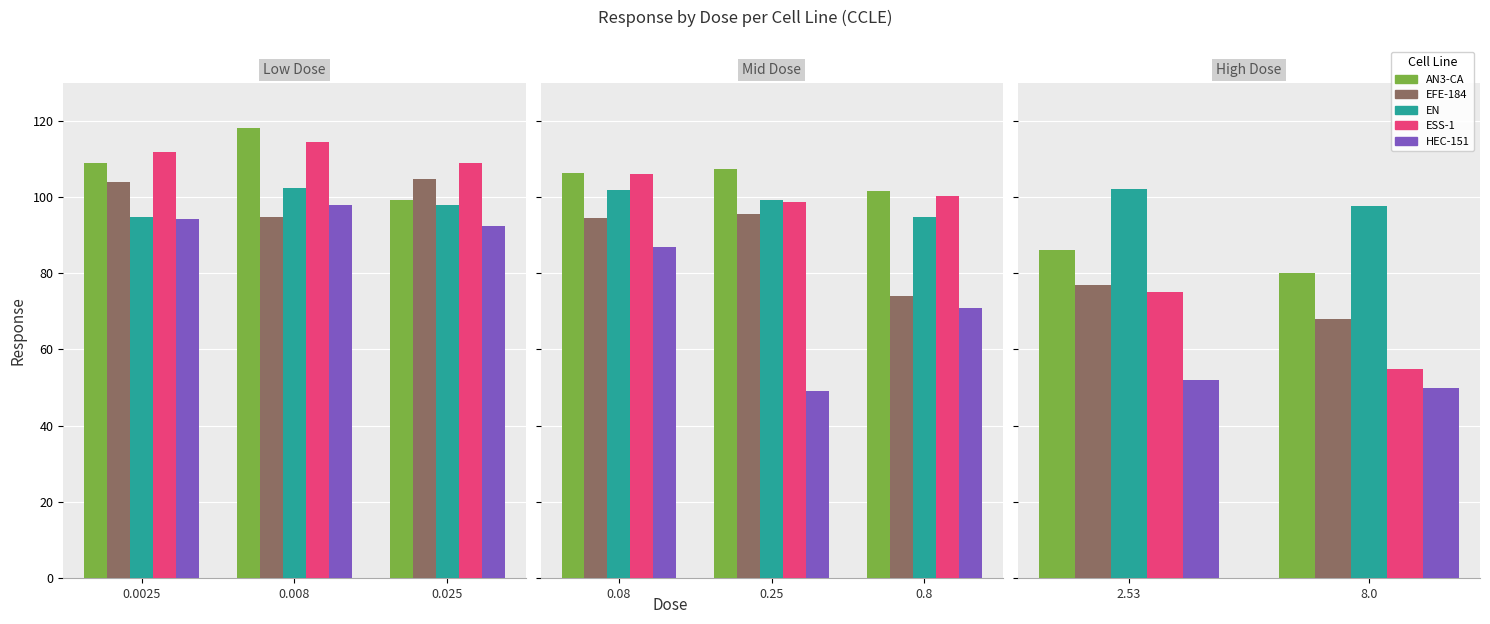

What are all the series names shown in the legend?

AN3-CA, EFE-184, EN, ESS-1, HEC-151